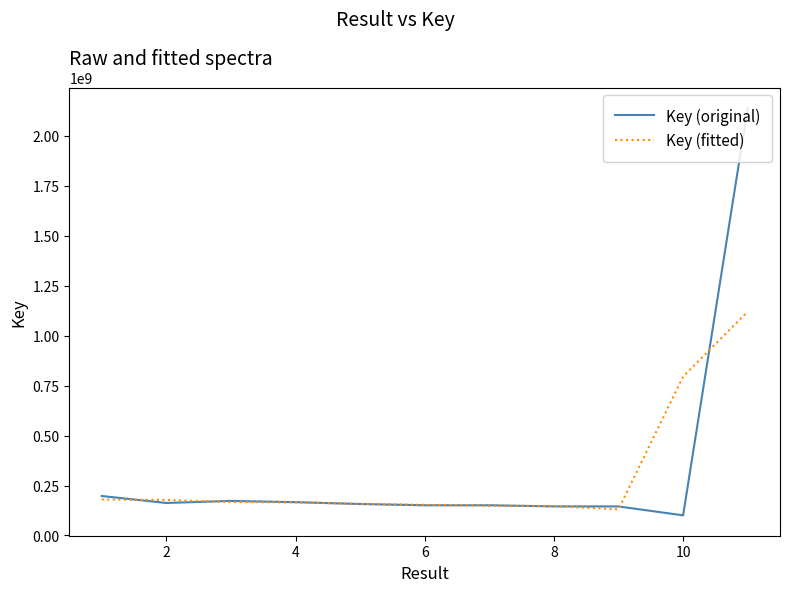

Count the number of data series in this chart.

2